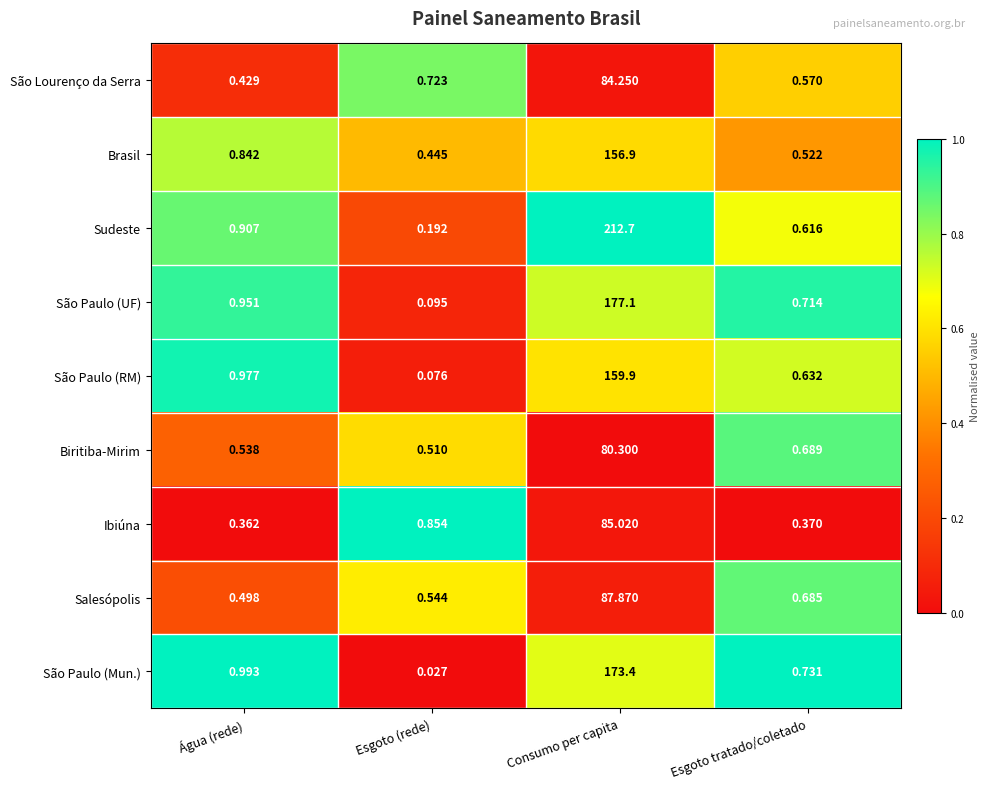

Between Esgoto (rede) and Esgoto tratado/coletado, which series saw the biggest shift?

São Paulo (Mun.)